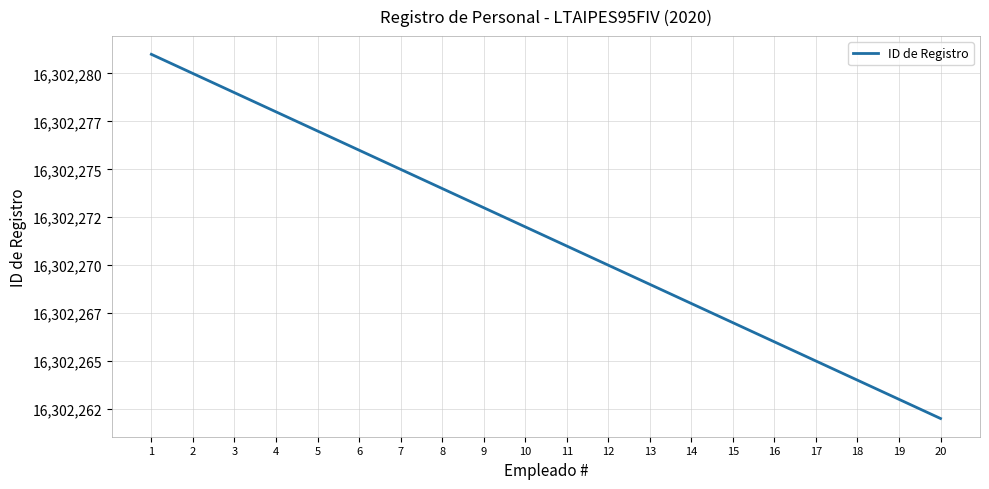

List the labels in order of value, smallest first.

20, 19, 18, 17, 16, 15, 14, 13, 12, 11, 10, 9, 8, 7, 6, 5, 4, 3, 2, 1